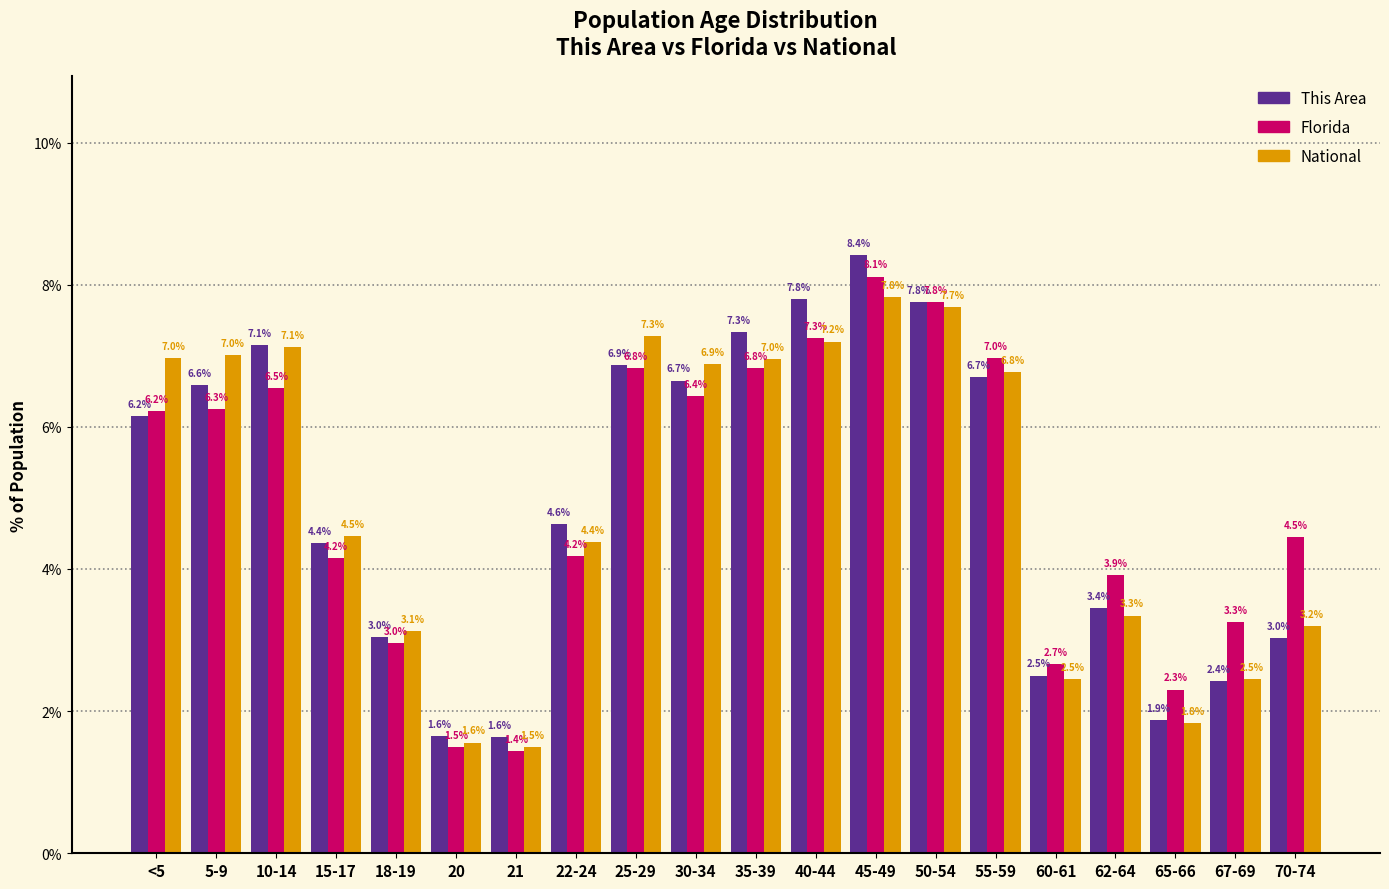

Reading left to right, extract all data points from this chart.

This Area: <5=6.2	5-9=6.6	10-14=7.1	15-17=4.4	18-19=3.0	20=1.6	21=1.6	22-24=4.6	25-29=6.9	30-34=6.7	35-39=7.3	40-44=7.8	45-49=8.4	50-54=7.8	55-59=6.7	60-61=2.5	62-64=3.4	65-66=1.9	67-69=2.4	70-74=3.0
Florida: <5=6.2	5-9=6.3	10-14=6.5	15-17=4.2	18-19=3.0	20=1.5	21=1.4	22-24=4.2	25-29=6.8	30-34=6.4	35-39=6.8	40-44=7.3	45-49=8.1	50-54=7.8	55-59=7.0	60-61=2.7	62-64=3.9	65-66=2.3	67-69=3.3	70-74=4.5
National: <5=7.0	5-9=7.0	10-14=7.1	15-17=4.5	18-19=3.1	20=1.6	21=1.5	22-24=4.4	25-29=7.3	30-34=6.9	35-39=7.0	40-44=7.2	45-49=7.8	50-54=7.7	55-59=6.8	60-61=2.5	62-64=3.3	65-66=1.8	67-69=2.5	70-74=3.2